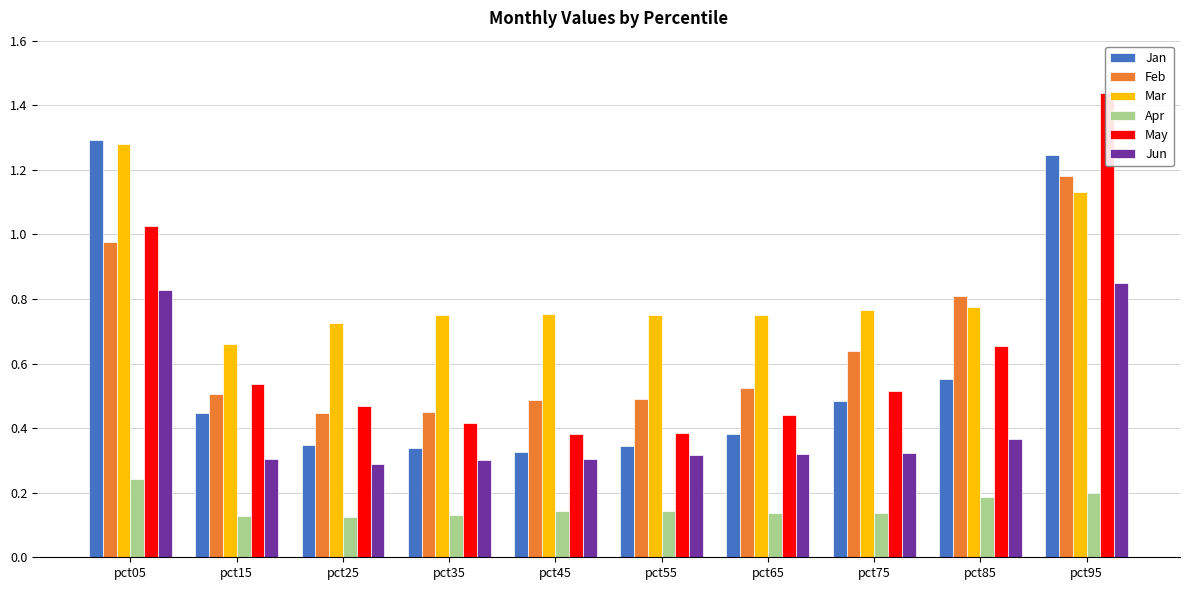

How many Jan values are between 0 and 1?

8